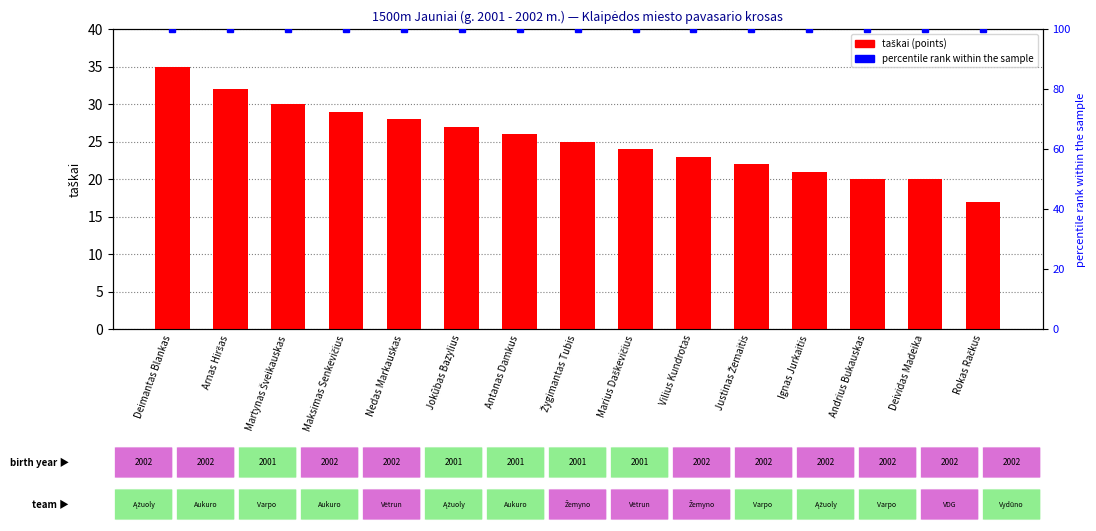

What is the label of the 11th bar from the right?

Nedas Markauskas